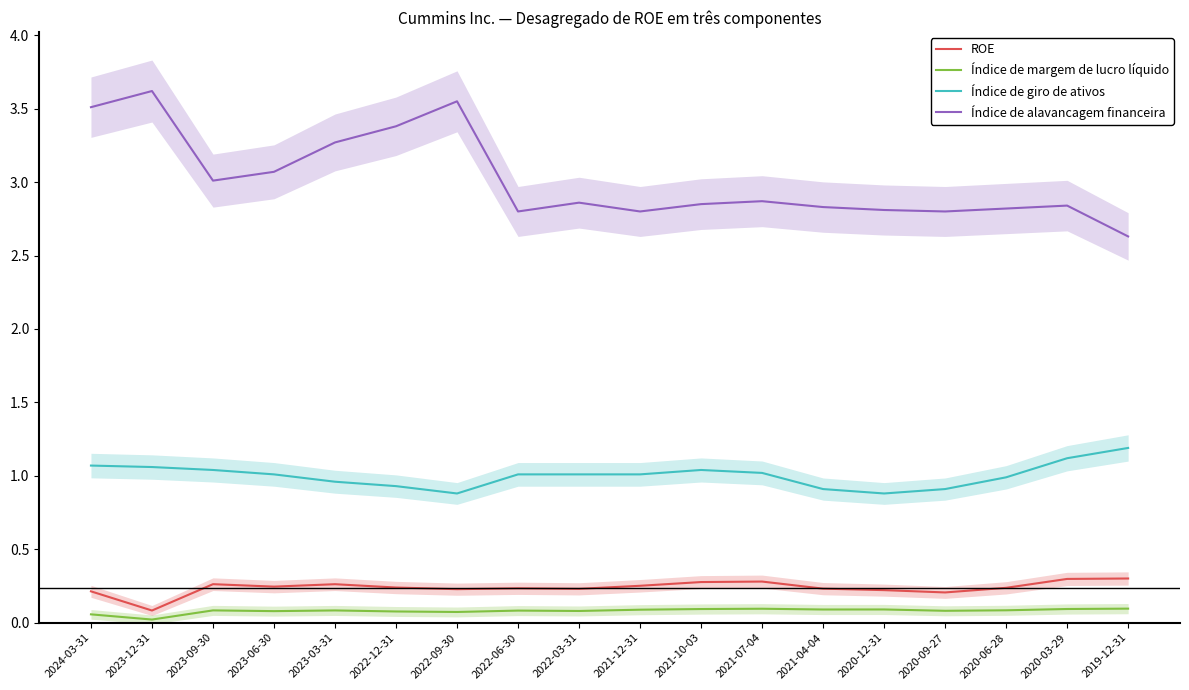

At how many categories does at least one series exceed 1?

18